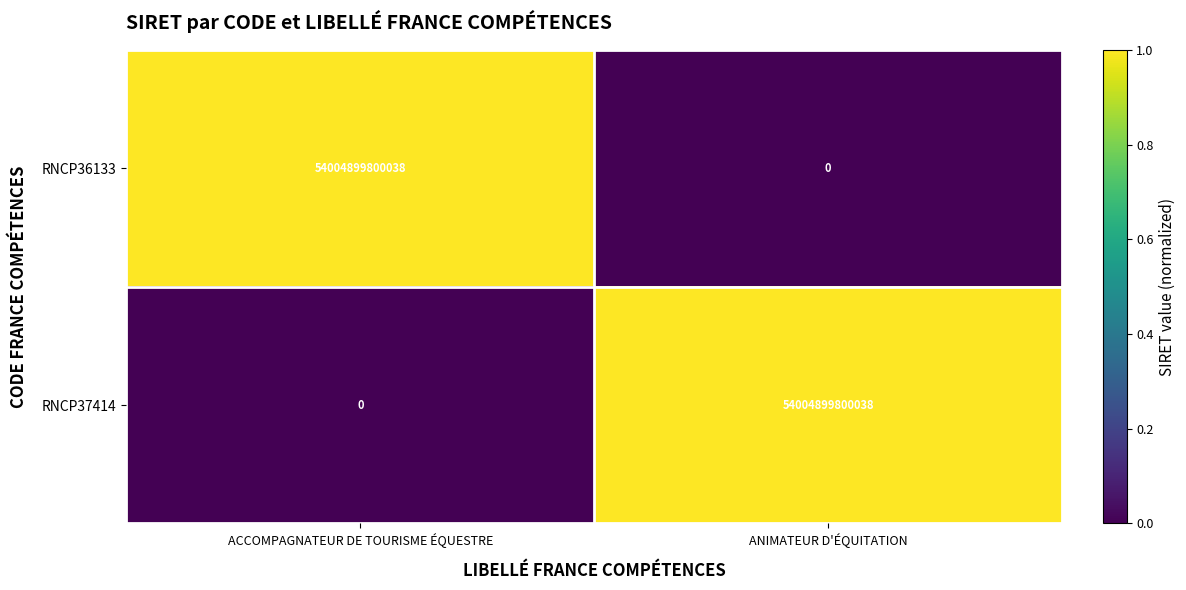

What is the average value of the RNCP37414 series?

27002449900019